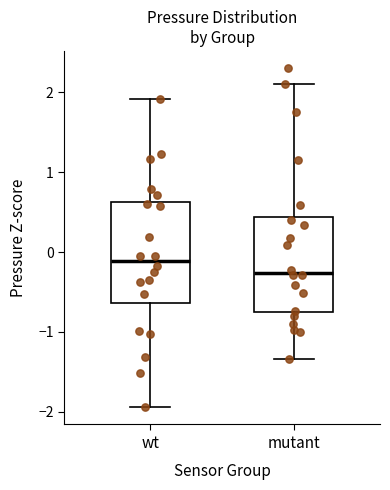

Which box's median line is the highest?

wt